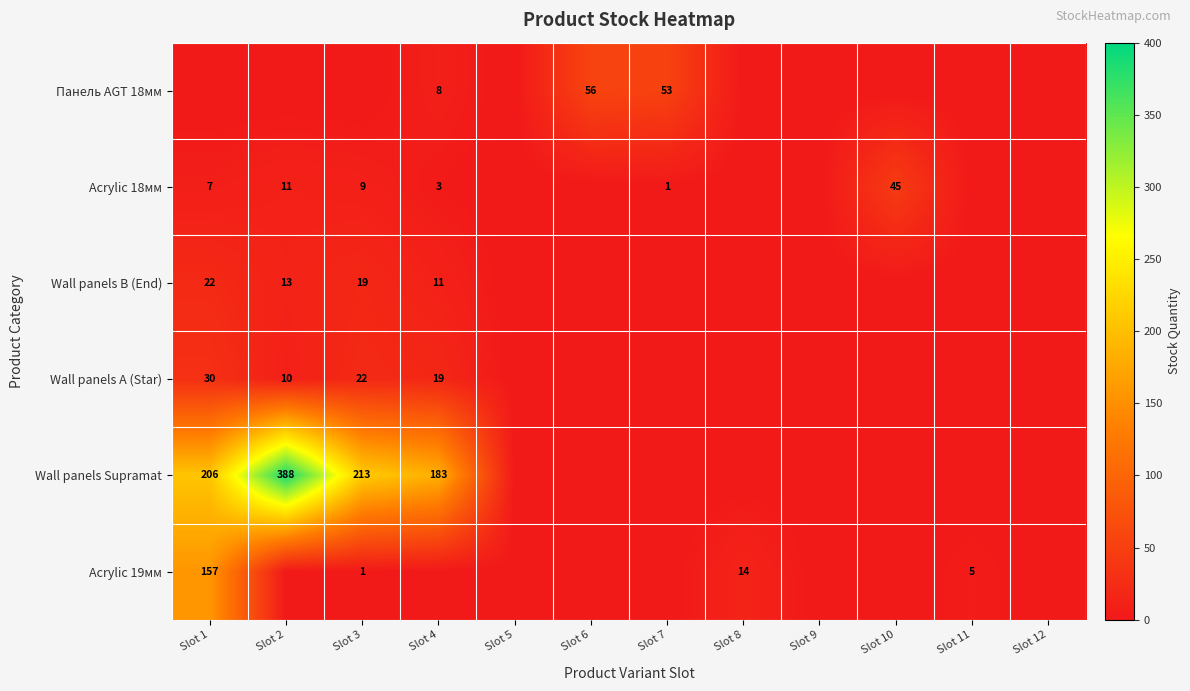

The value of Acrylic 19мм at Slot 11 is 9. True or false?

False